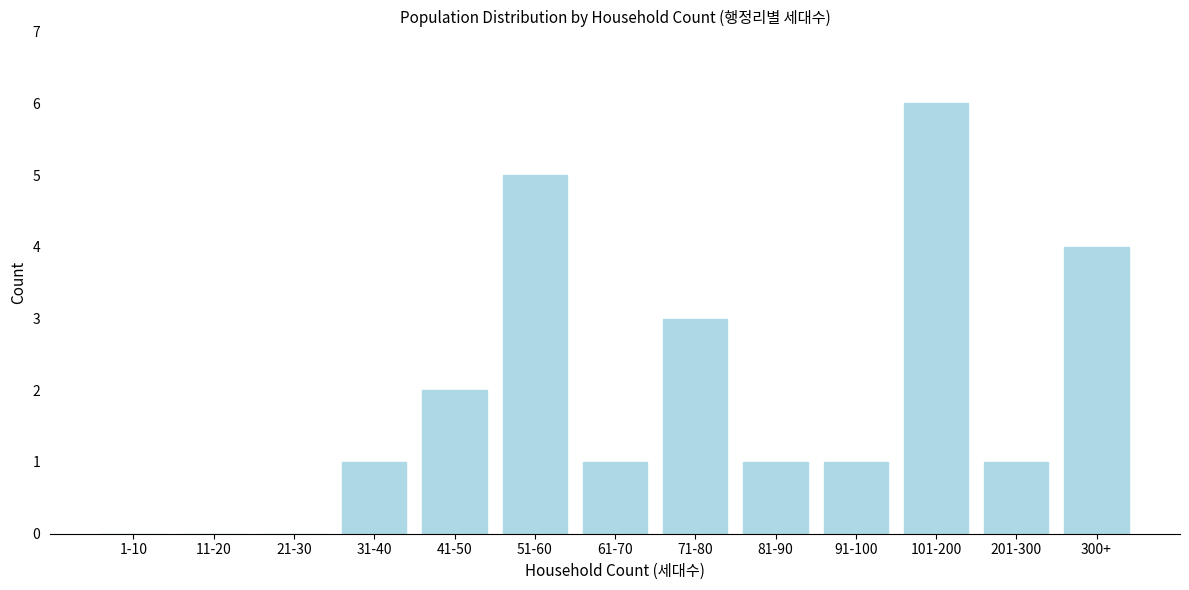

Reading right to left, extract all data points from this chart.

300+=4	201-300=1	101-200=6	91-100=1	81-90=1	71-80=3	61-70=1	51-60=5	41-50=2	31-40=1	21-30=0	11-20=0	1-10=0